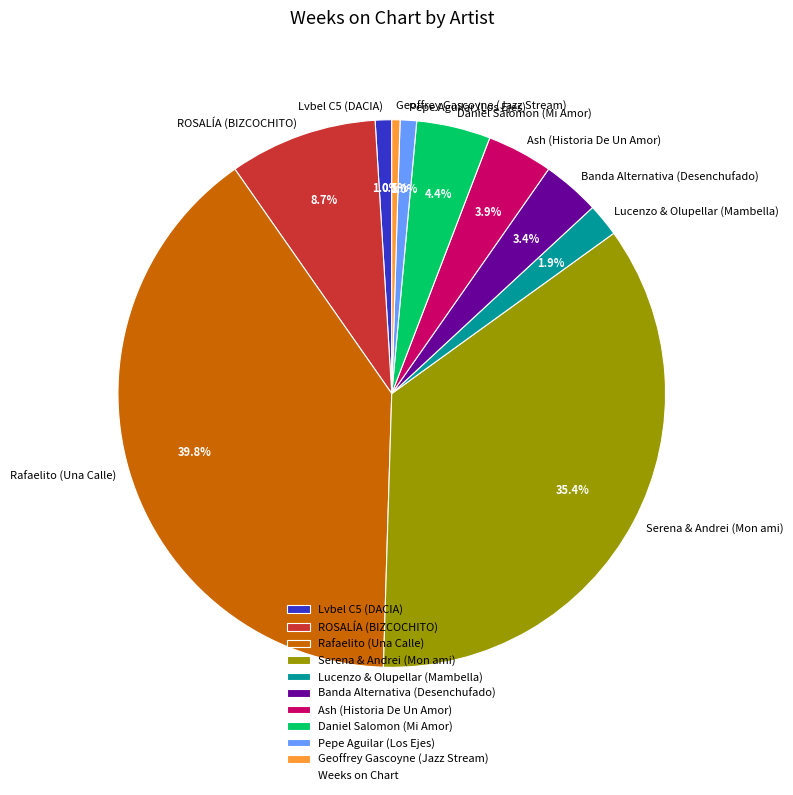

Which category has the biggest portion of the pie?

Rafaelito (Una Calle)